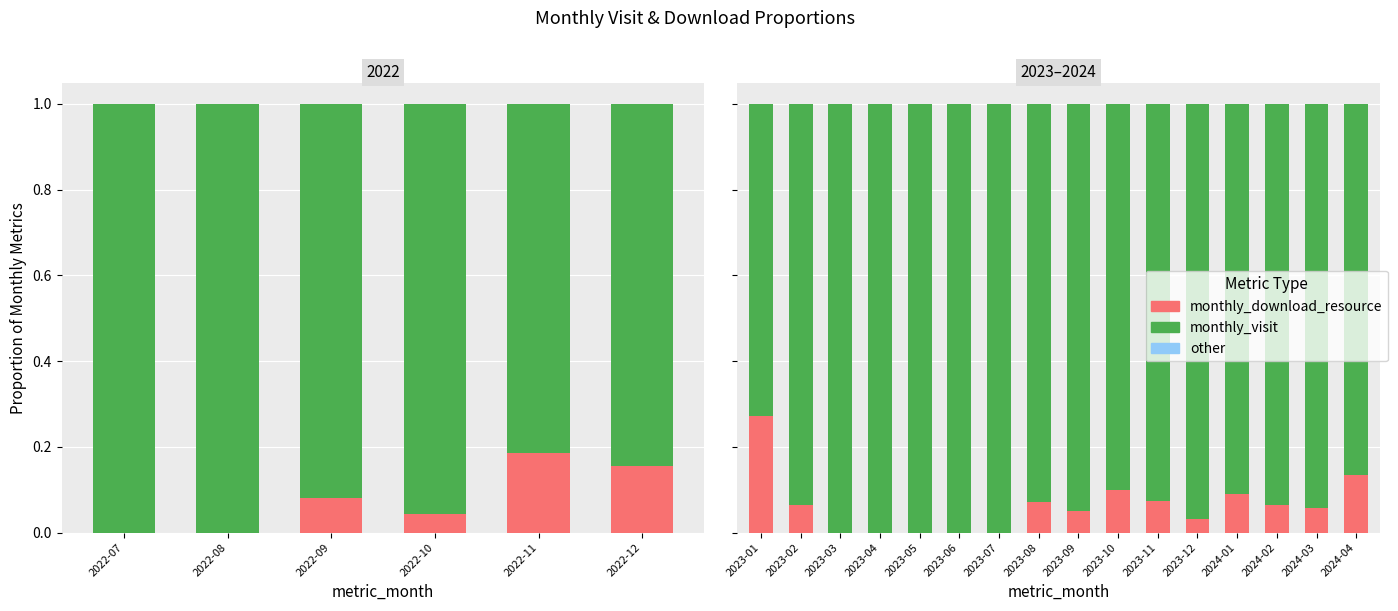

What is the total value across all series at 2023-02?

1.0